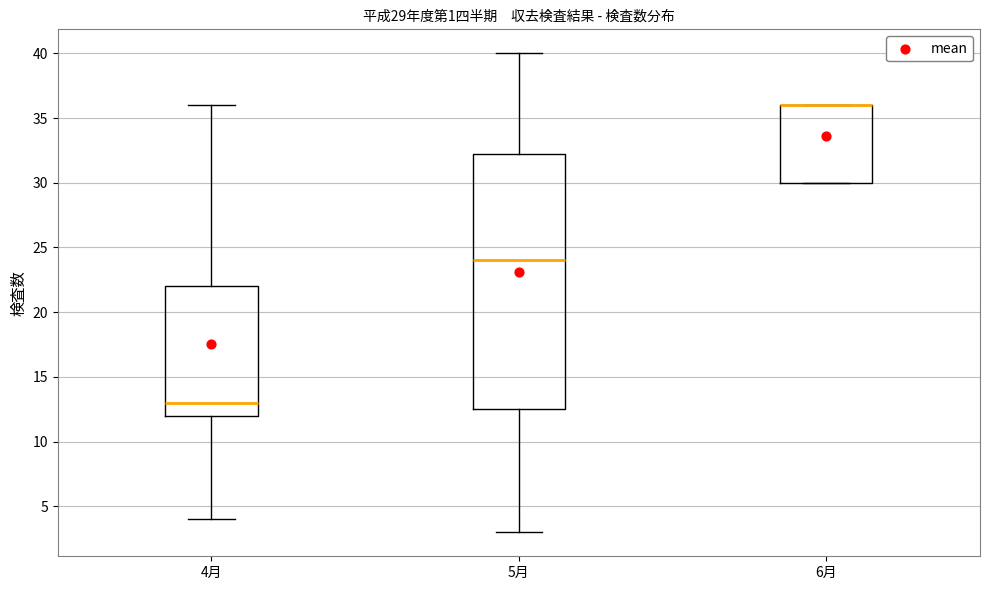

Which box is the tallest, from its lower edge to its upper edge?

5月